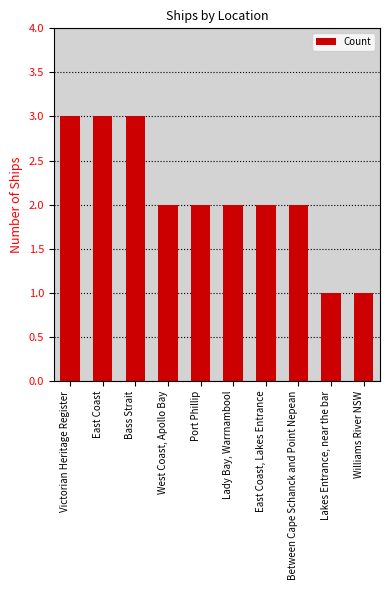

Approximately how many times larger is the value at Bass Strait compared to Between Cape Schanck and Point Nepean?

1.5